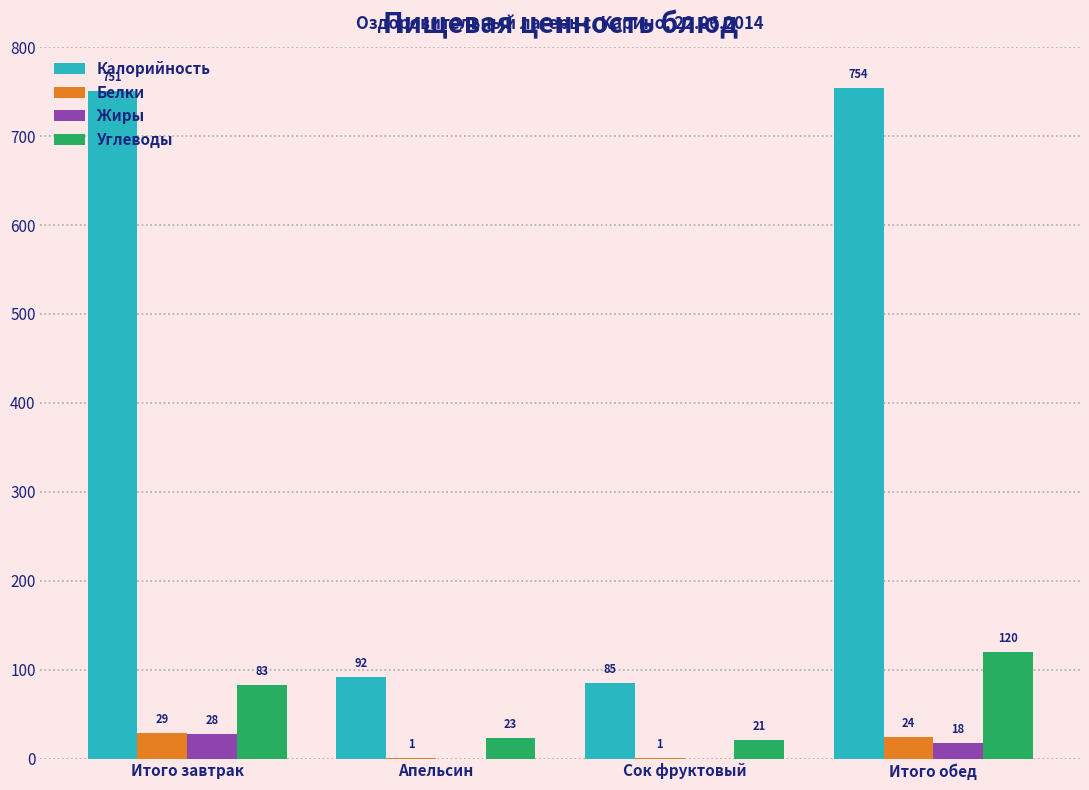

Reading left to right, extract all data points from this chart.

Калорийность: 751	92	85	754
Белки: 29	1	1	24
Жиры: 28	0	0	18
Углеводы: 83	23	21	120